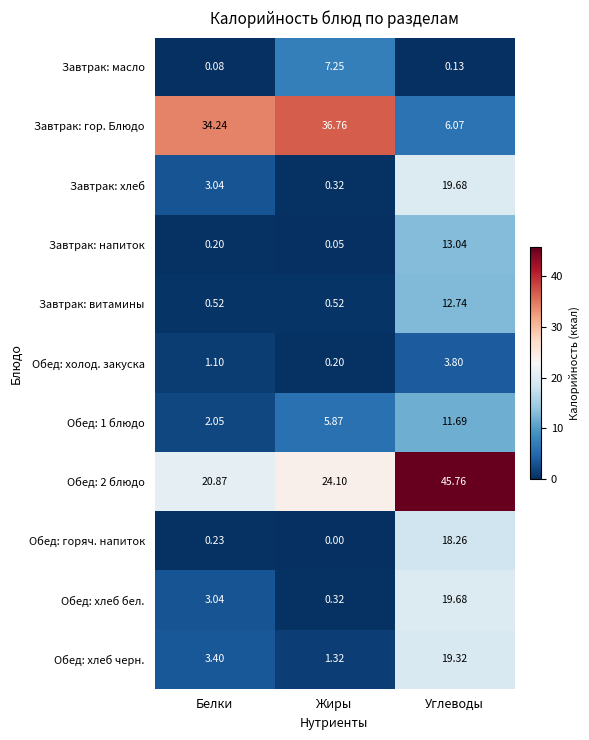

Which category has the lowest value across all series?

Жиры